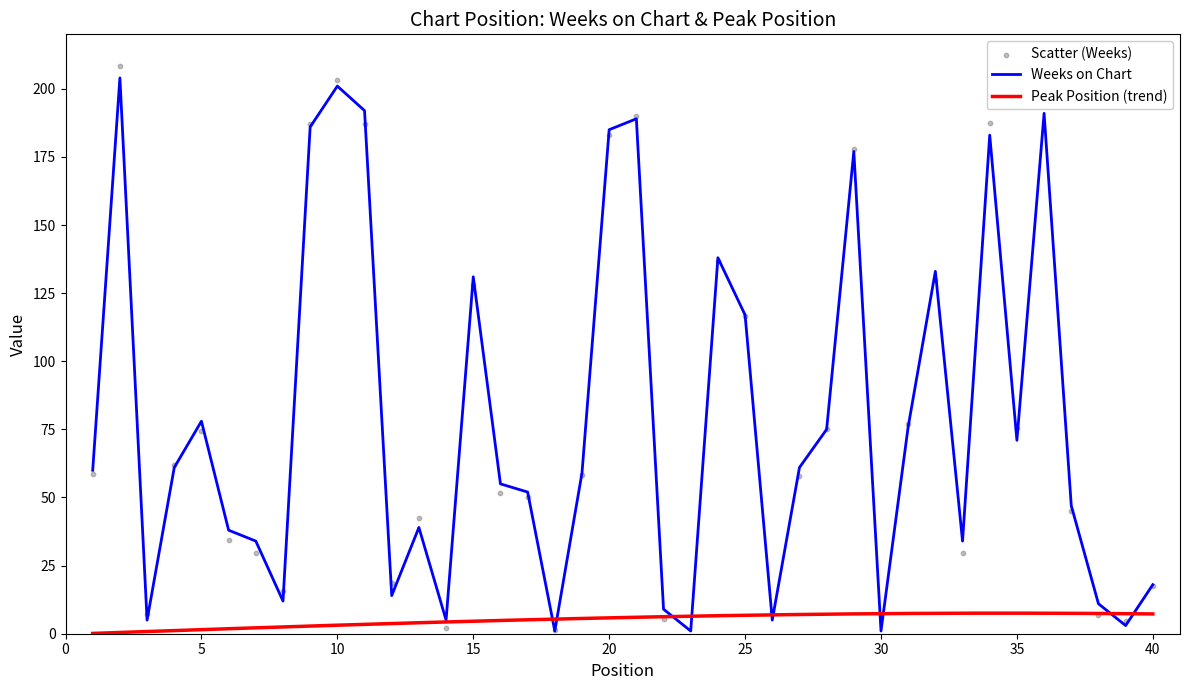

What is the change in value from 7 to 35?

+37